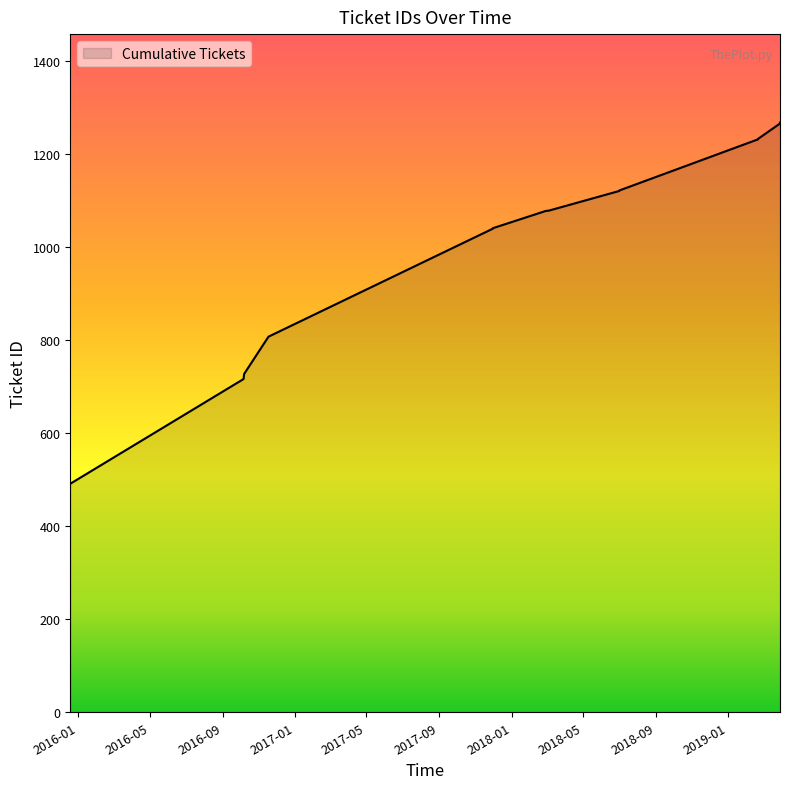

At which label does the data first exceed 1078?

2018-07-01